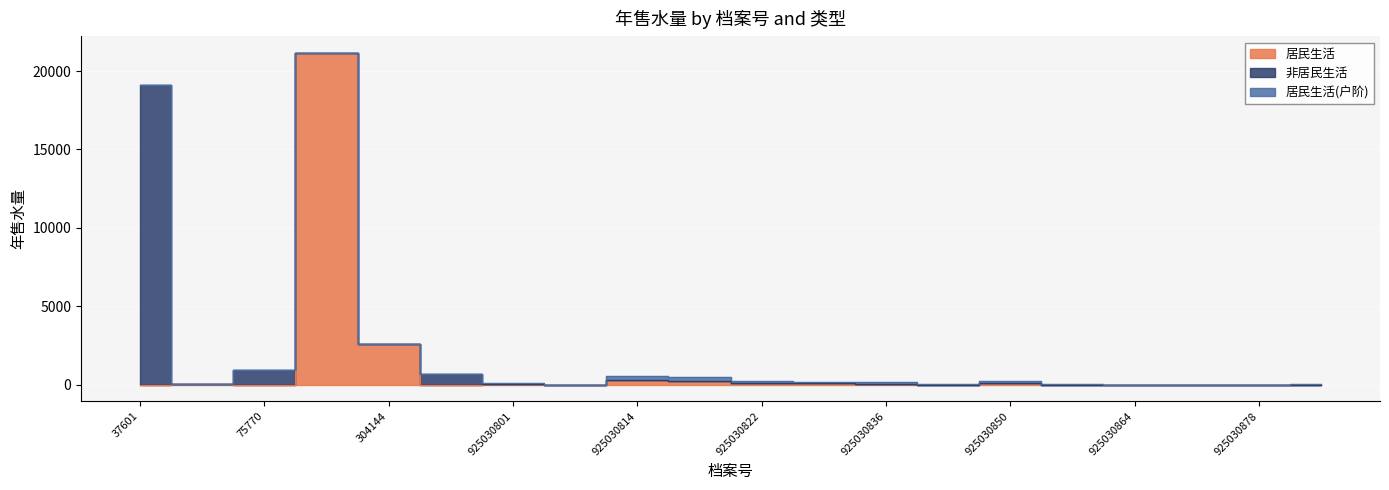

What is the label of the 20th point from the left?

925030885